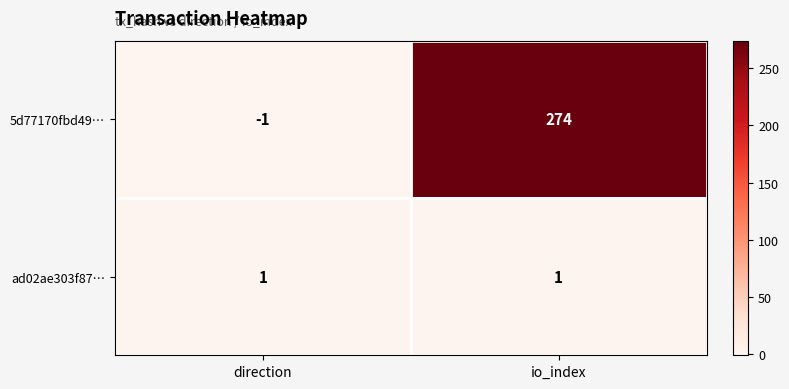

Which series has the widest spread of values?

5d77170fbd49…